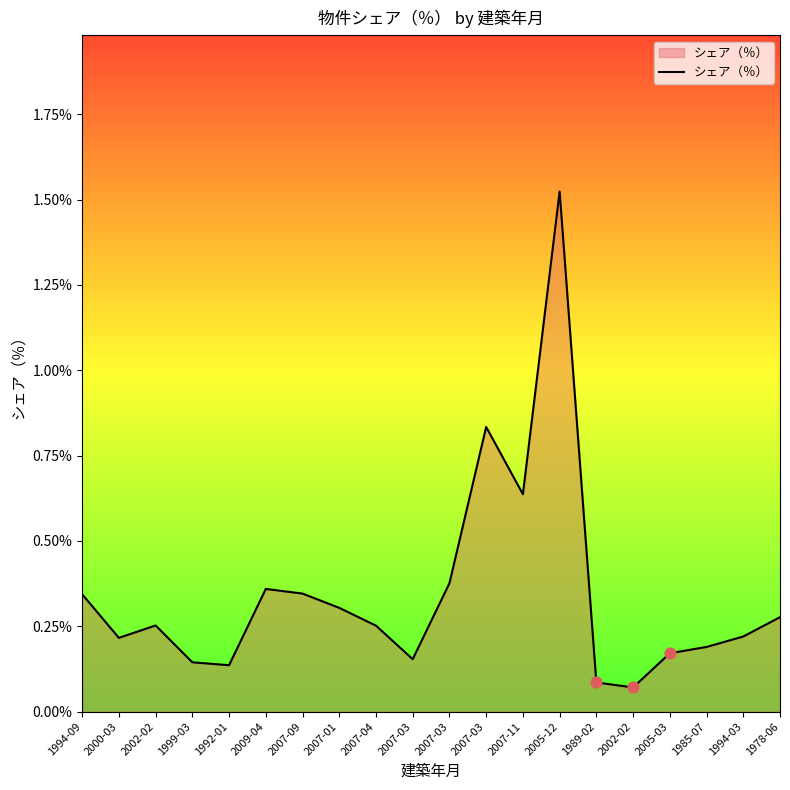

Which has a higher value, 2007-03 or 1978-06?

2007-03